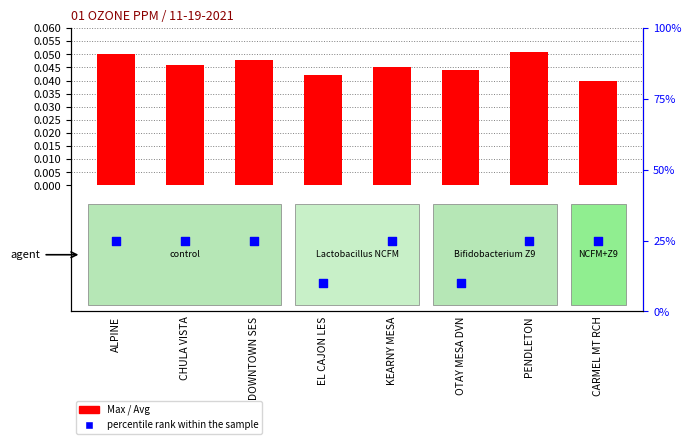

At which category is the sum across all series the highest?

ALPINE